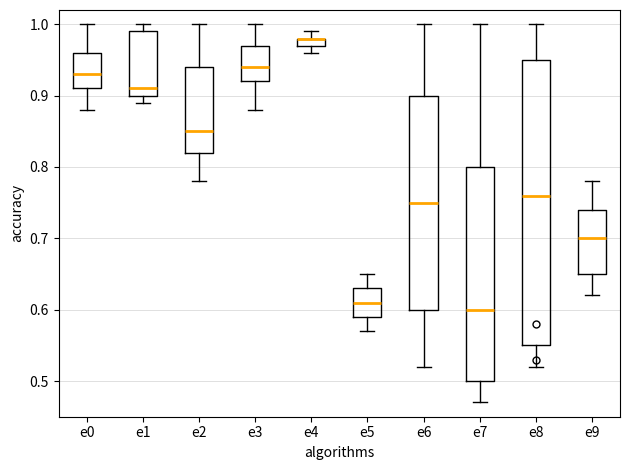

Where does the lower whisker of the box for e4 end on the y-axis? The values are not printed on the chart, so give them approximately, as read against the axis.

0.96